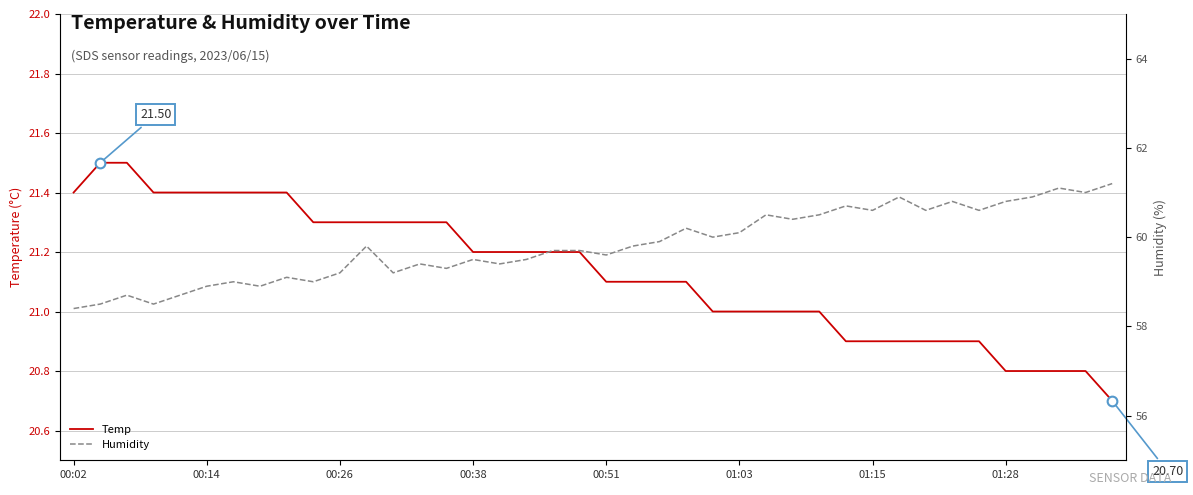

True or false: Humidity and Temp cross at least once.

False